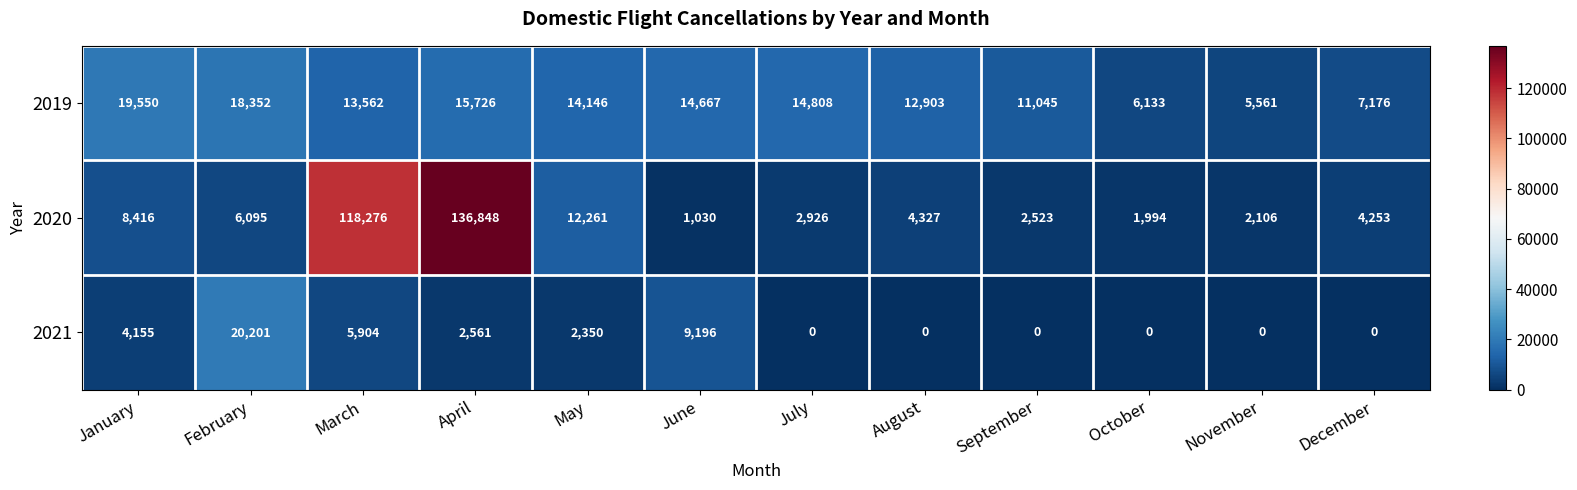

What is the difference between the maximum and minimum values in the 2020 series?

135818